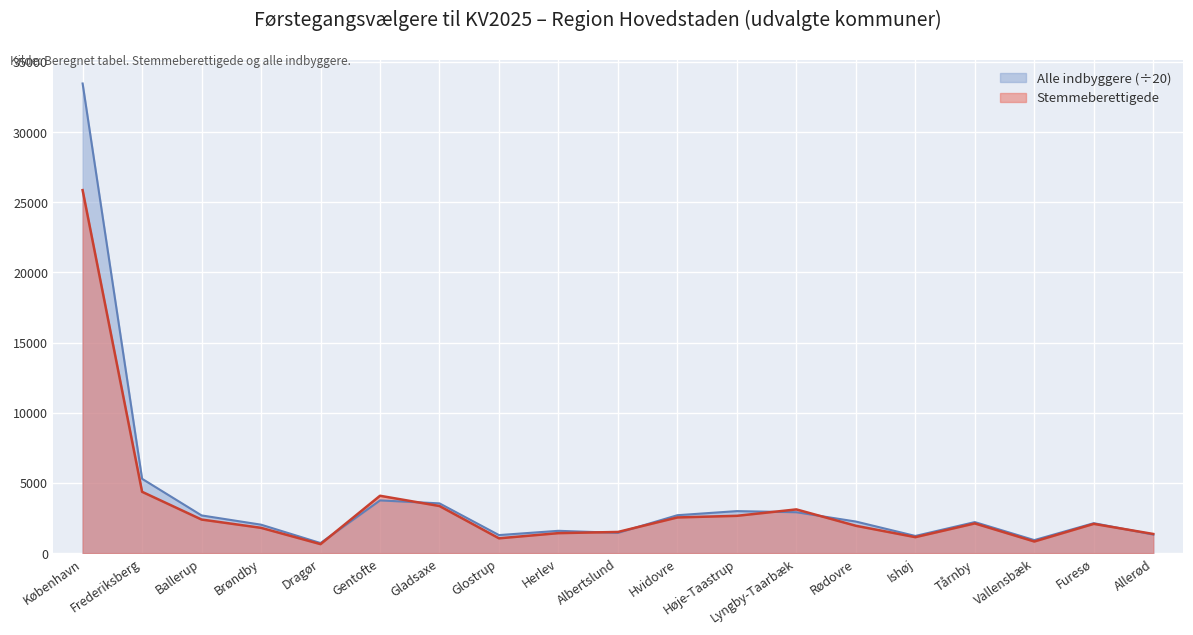

At which category is the sum across all series the highest?

København